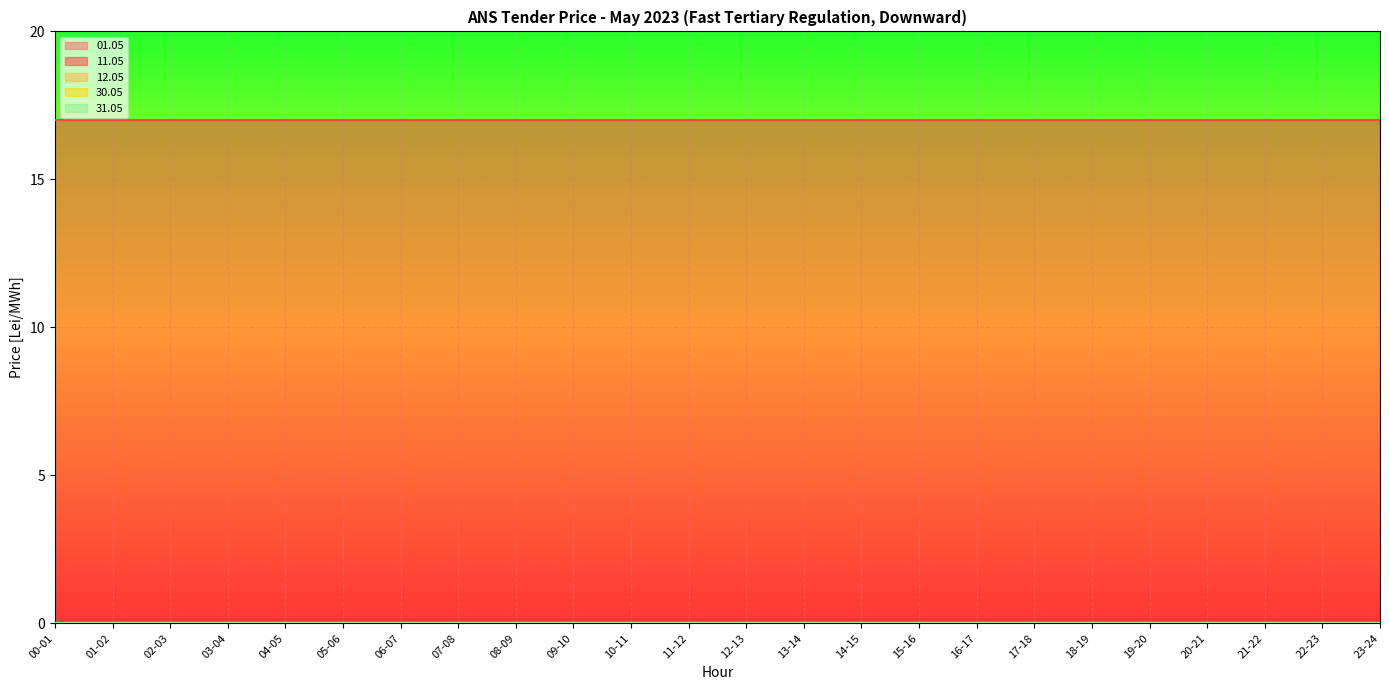

Reading right to left, extract all data points from this chart.

01.05: 23-24=0	22-23=0	21-22=0	20-21=0	19-20=0	18-19=0	17-18=0	16-17=0	15-16=0	14-15=0	13-14=0	12-13=0	11-12=0	10-11=0	09-10=0	08-09=0	07-08=0	06-07=0	05-06=0	04-05=0	03-04=0	02-03=0	01-02=0	00-01=0
11.05: 23-24=17	22-23=17	21-22=17	20-21=17	19-20=17	18-19=17	17-18=17	16-17=17	15-16=17	14-15=17	13-14=17	12-13=17	11-12=17	10-11=17	09-10=17	08-09=17	07-08=17	06-07=17	05-06=17	04-05=17	03-04=17	02-03=17	01-02=17	00-01=17
12.05: 23-24=0	22-23=0	21-22=0	20-21=0	19-20=0	18-19=0	17-18=0	16-17=0	15-16=0	14-15=0	13-14=0	12-13=0	11-12=0	10-11=0	09-10=0	08-09=0	07-08=0	06-07=0	05-06=0	04-05=0	03-04=0	02-03=0	01-02=0	00-01=0
30.05: 23-24=0	22-23=0	21-22=0	20-21=0	19-20=0	18-19=0	17-18=0	16-17=0	15-16=0	14-15=0	13-14=0	12-13=0	11-12=0	10-11=0	09-10=0	08-09=0	07-08=0	06-07=0	05-06=0	04-05=0	03-04=0	02-03=0	01-02=0	00-01=0
31.05: 23-24=0	22-23=0	21-22=0	20-21=0	19-20=0	18-19=0	17-18=0	16-17=0	15-16=0	14-15=0	13-14=0	12-13=0	11-12=0	10-11=0	09-10=0	08-09=0	07-08=0	06-07=0	05-06=0	04-05=0	03-04=0	02-03=0	01-02=0	00-01=0